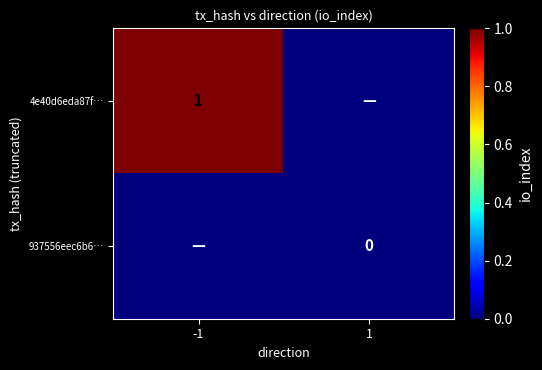

How many data points does each series have?

2